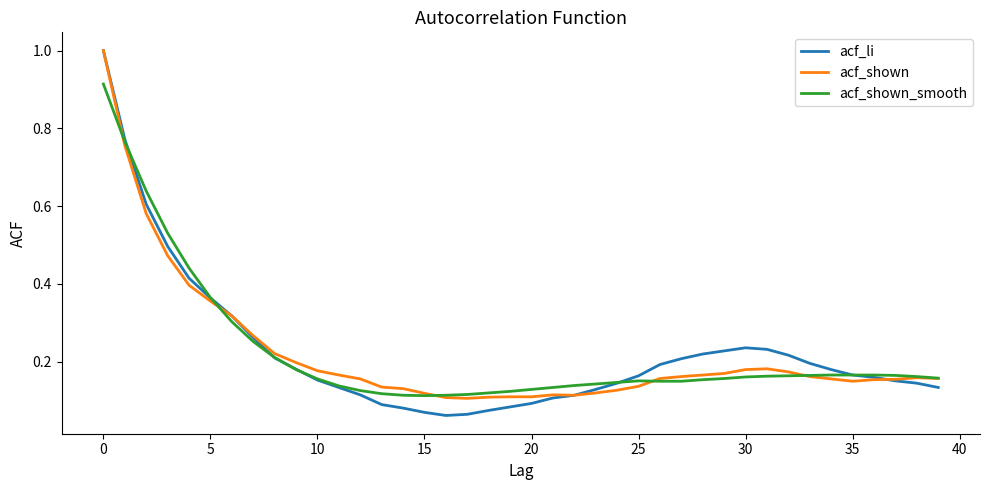

How many lines are shown in the chart?

3